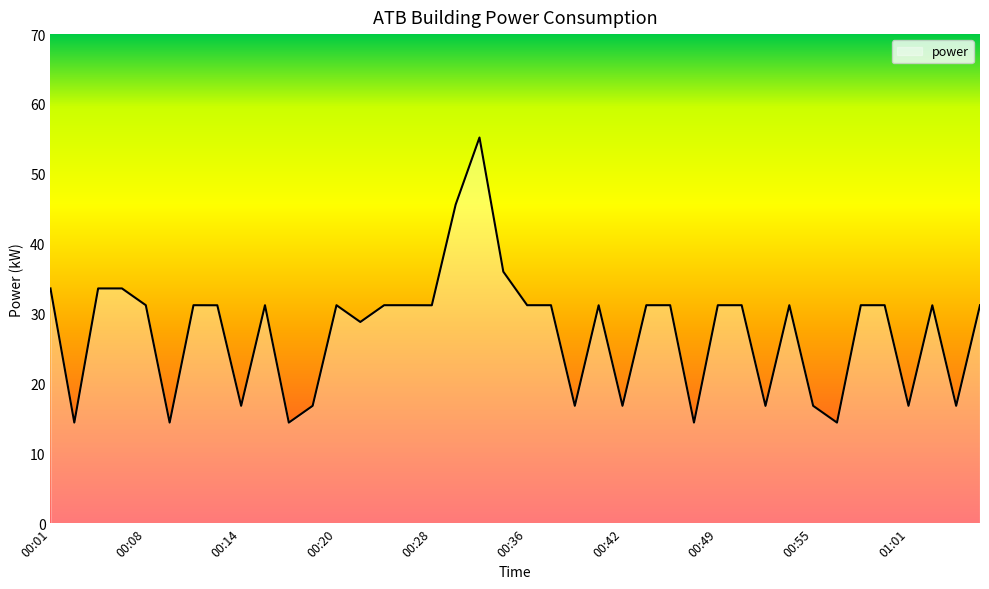

What is the smallest value displayed?

14.4